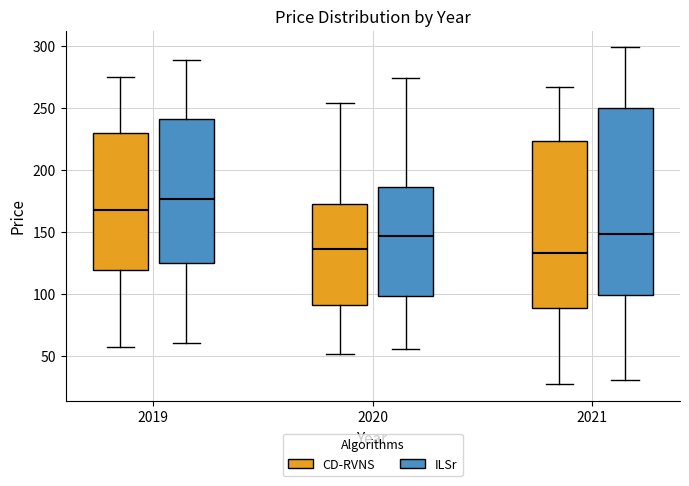

Reading left to right, transcribe this box plot: for each box, give where its median line is, the range the box spans, and where its two whiskers end, as read against the y-axis. The values are not printed on the chart, so give them approximately, as read against the axis.

2019 (CD-RVNS): median 170, box 120 to 230, whiskers 55 to 275
2019 (ILSr): median 175, box 125 to 240, whiskers 60 to 290
2020 (CD-RVNS): median 135, box 90 to 175, whiskers 50 to 255
2020 (ILSr): median 145, box 100 to 185, whiskers 55 to 275
2021 (CD-RVNS): median 135, box 90 to 225, whiskers 25 to 265
2021 (ILSr): median 150, box 100 to 250, whiskers 30 to 300